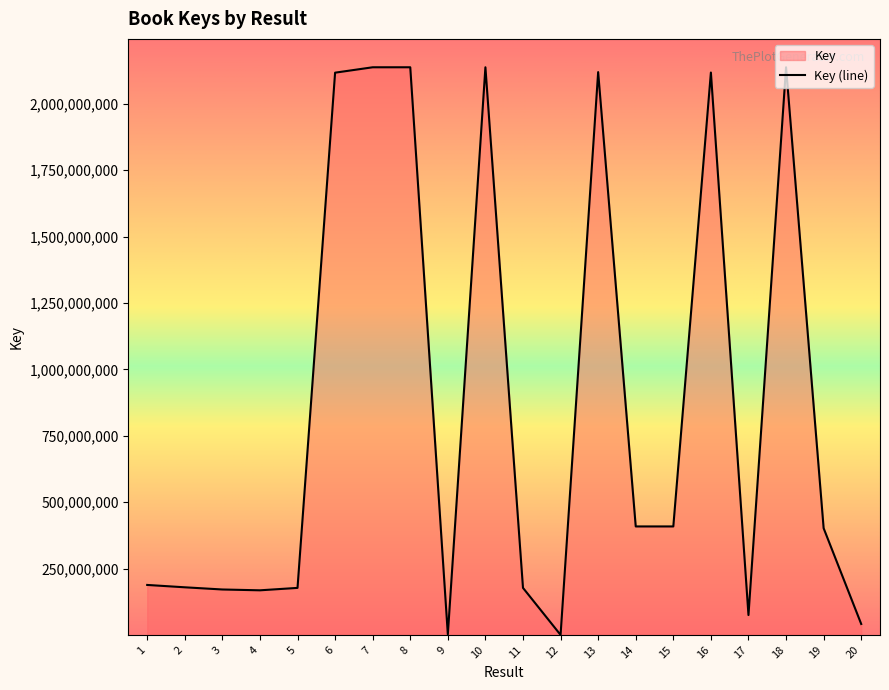

How many interior local peaks (higher than both neighbors) does the data have?

5